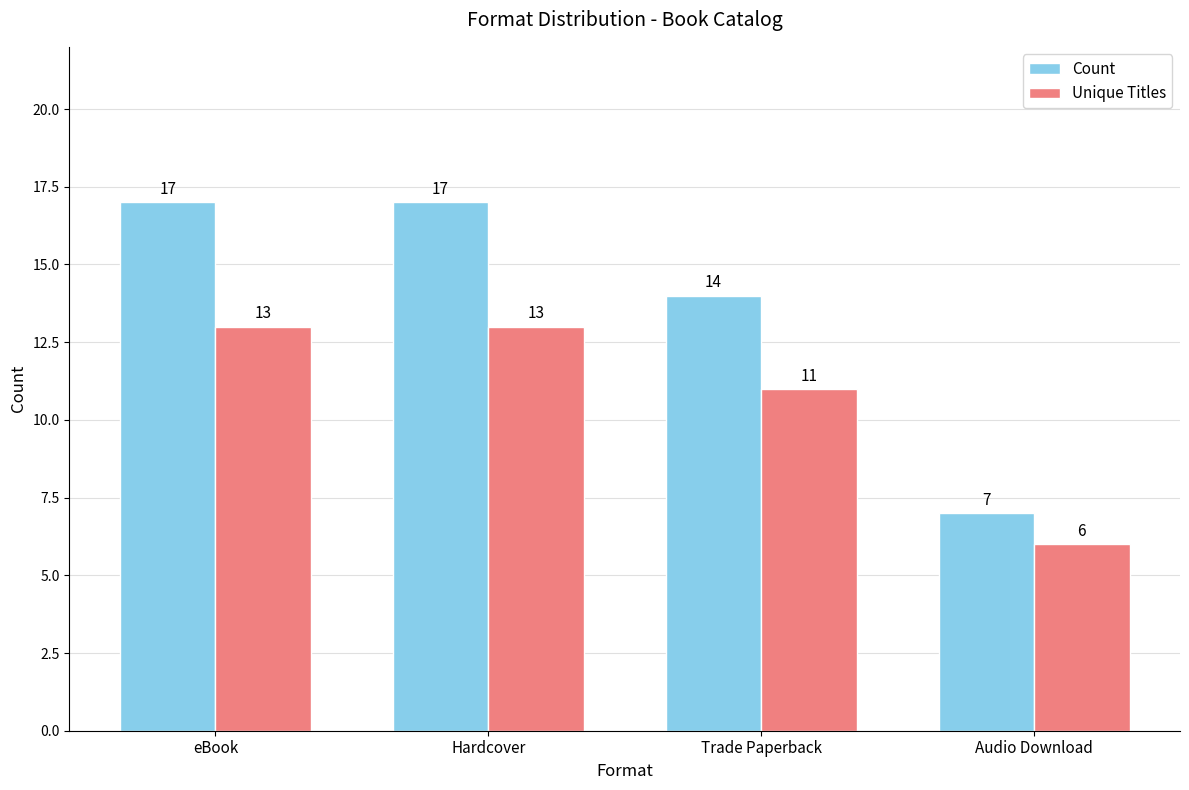

Count the number of data series in this chart.

2